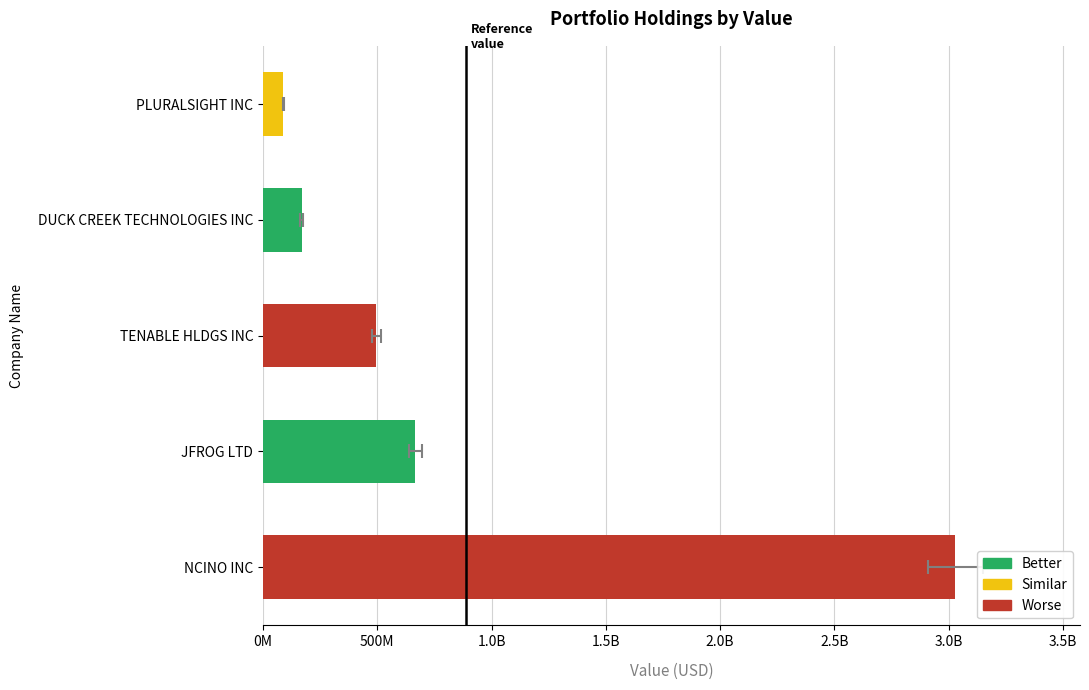

Count the number of values greater than 495800000.

2